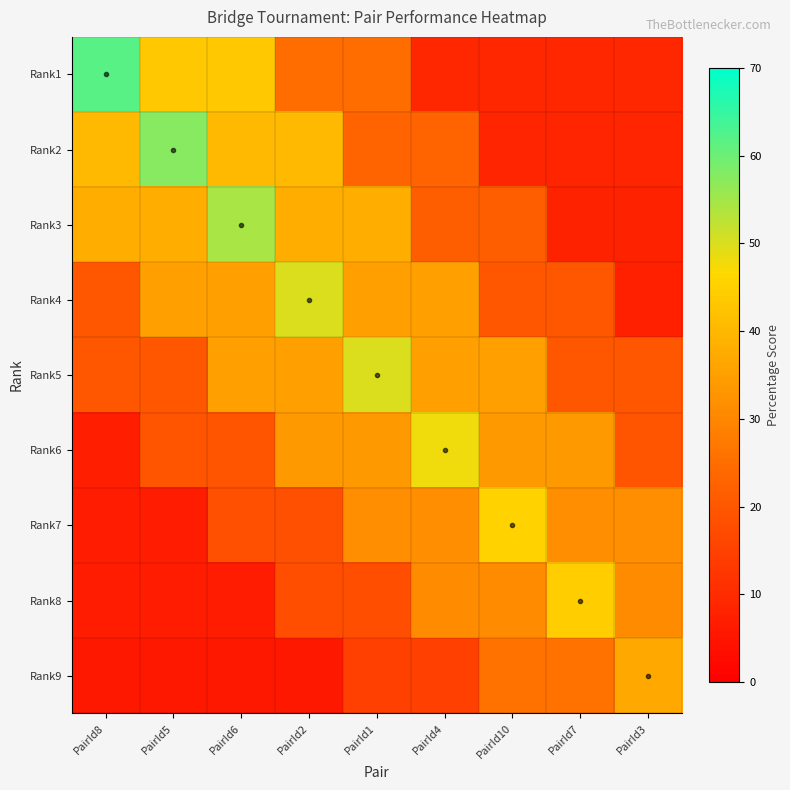

How many categories are shown in the chart?

9